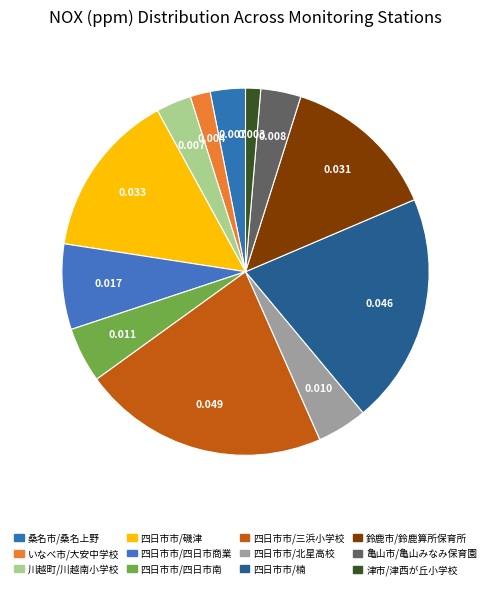

How many segments does this pie chart have?

12